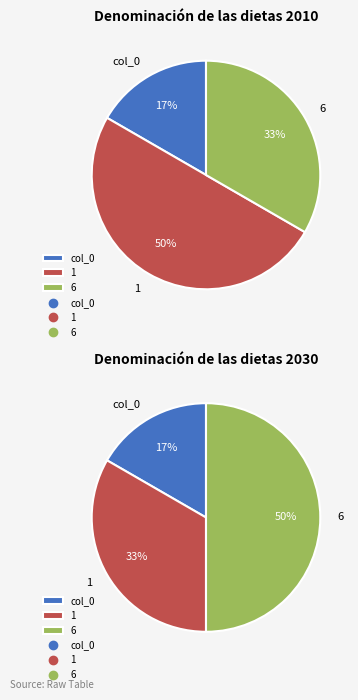

Which slice is the largest?

1